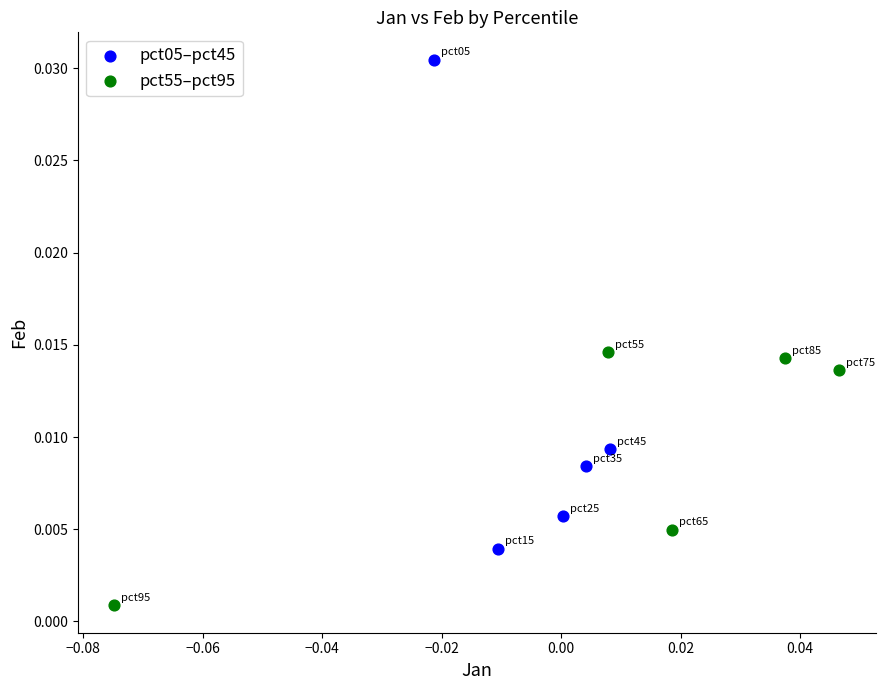

What are all the series names shown in the legend?

pct05–pct45, pct55–pct95